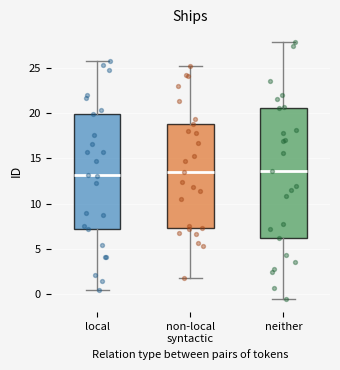

Where does the median line of the box for neither sit on the y-axis? The values are not printed on the chart, so give them approximately, as read against the axis.

13.5